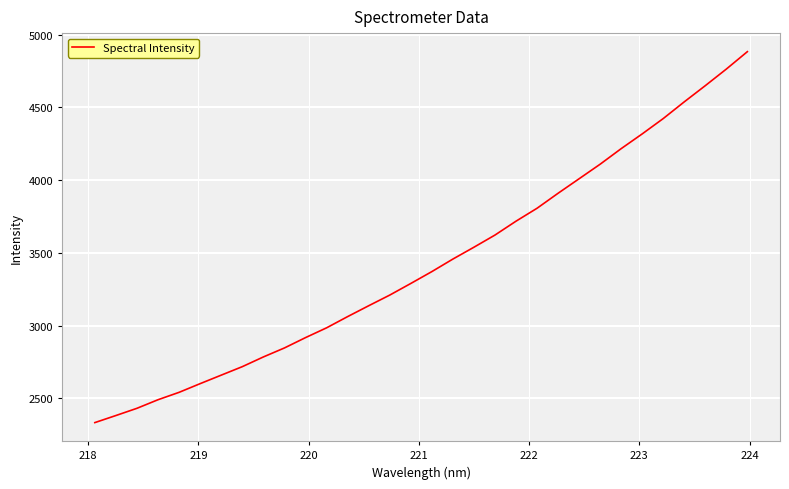

What is the smallest value displayed?

2332.4